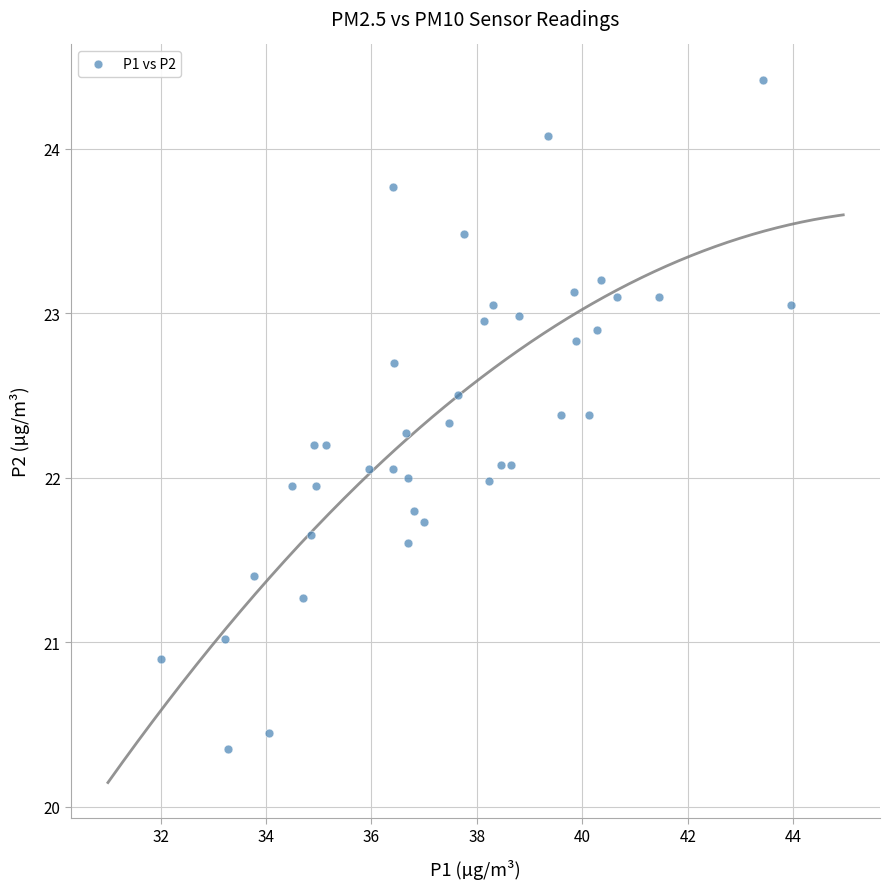

What is the range of Y values (max minus min)?

4.1